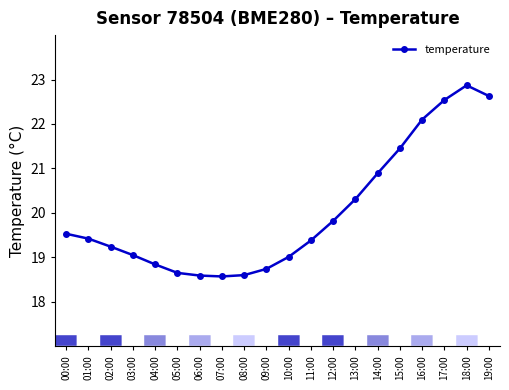

Approximately how many times larger is the value at 09:00 compared to 10:00?

1.0